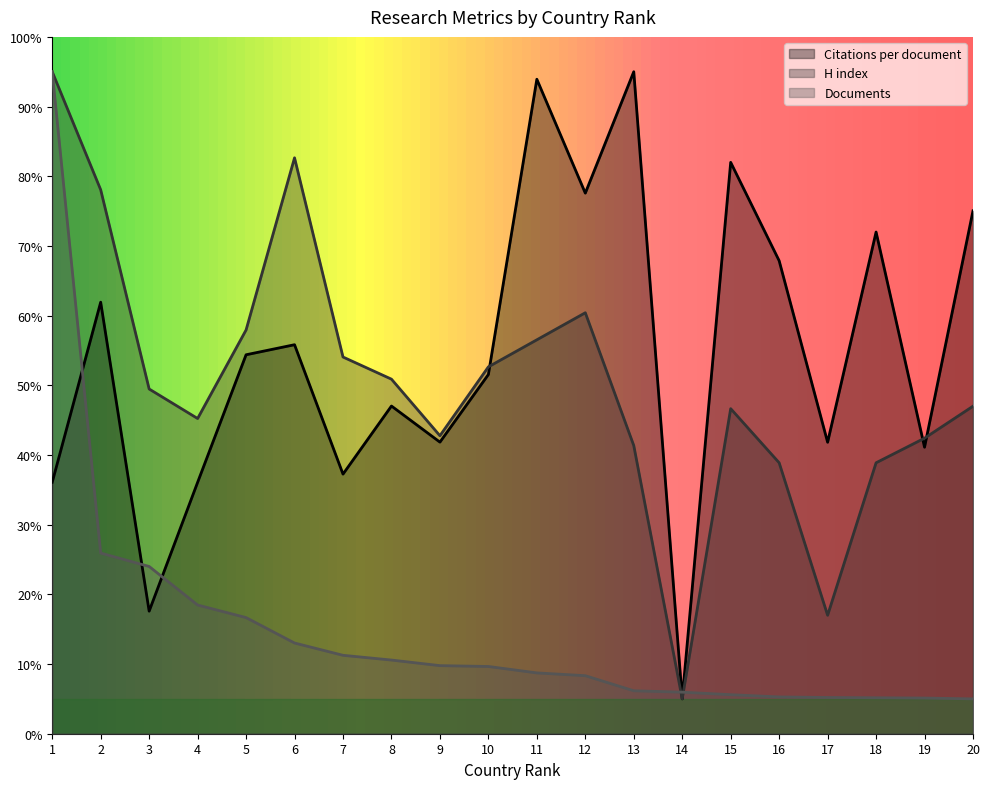

At which category does H index reach its first local peak?

6